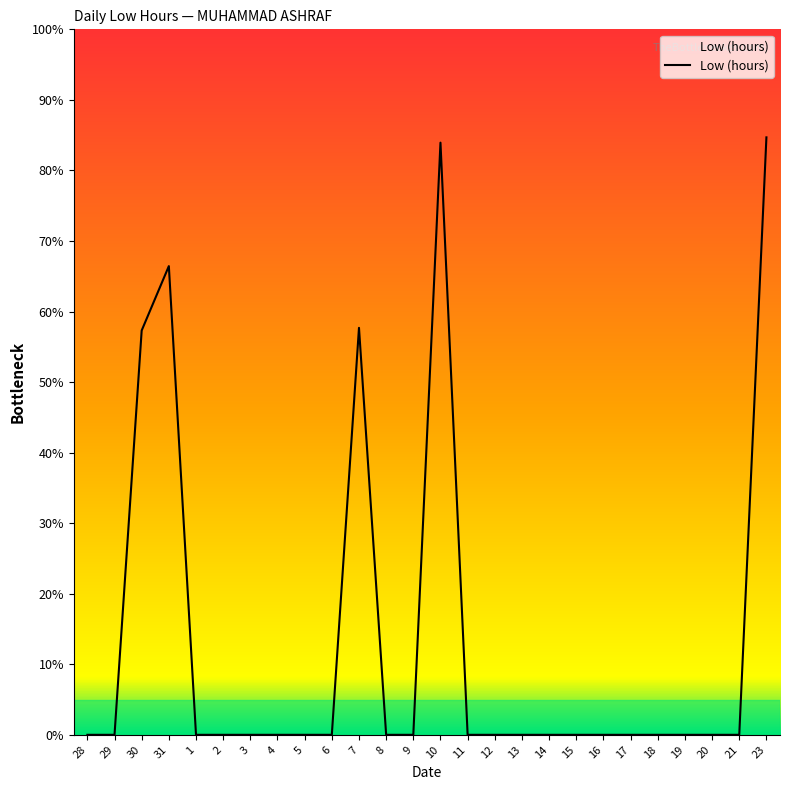

Does the chart have visible grid lines?

No